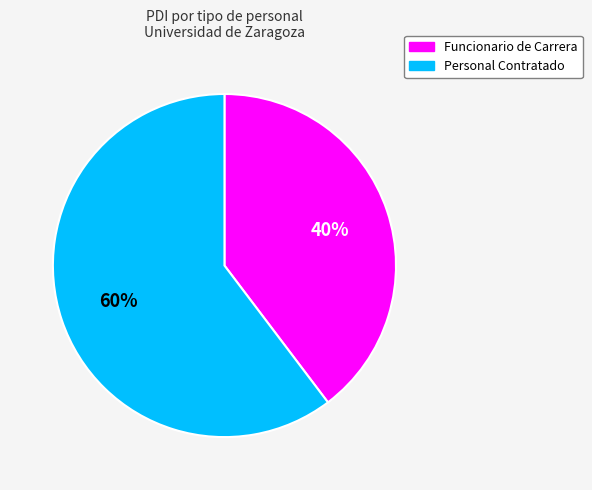

Which category has the biggest portion of the pie?

Personal Contratado